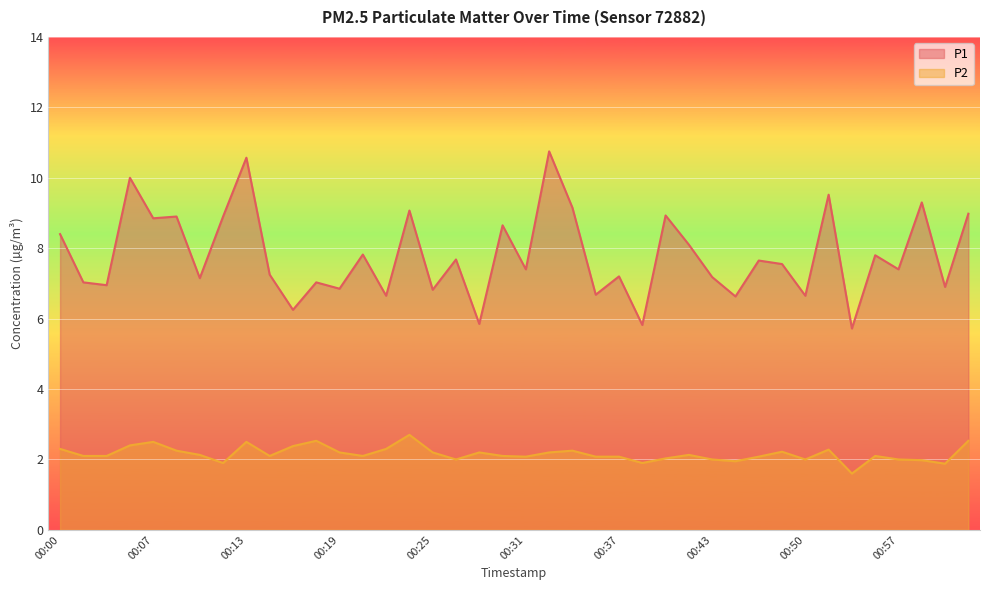

Which category has the lowest value across all series?

00:53